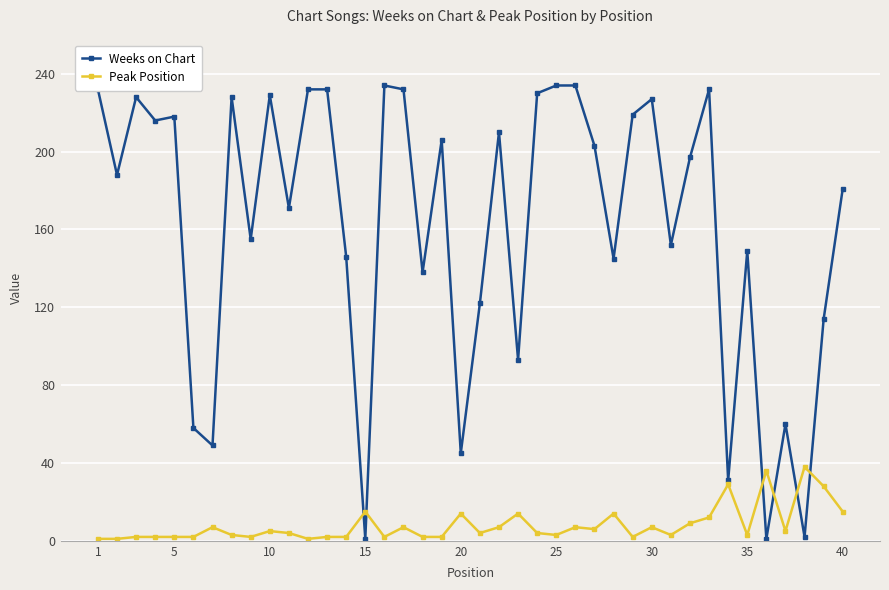

Rank the series by their maximum value, from highest to lowest.

Weeks on Chart, Peak Position